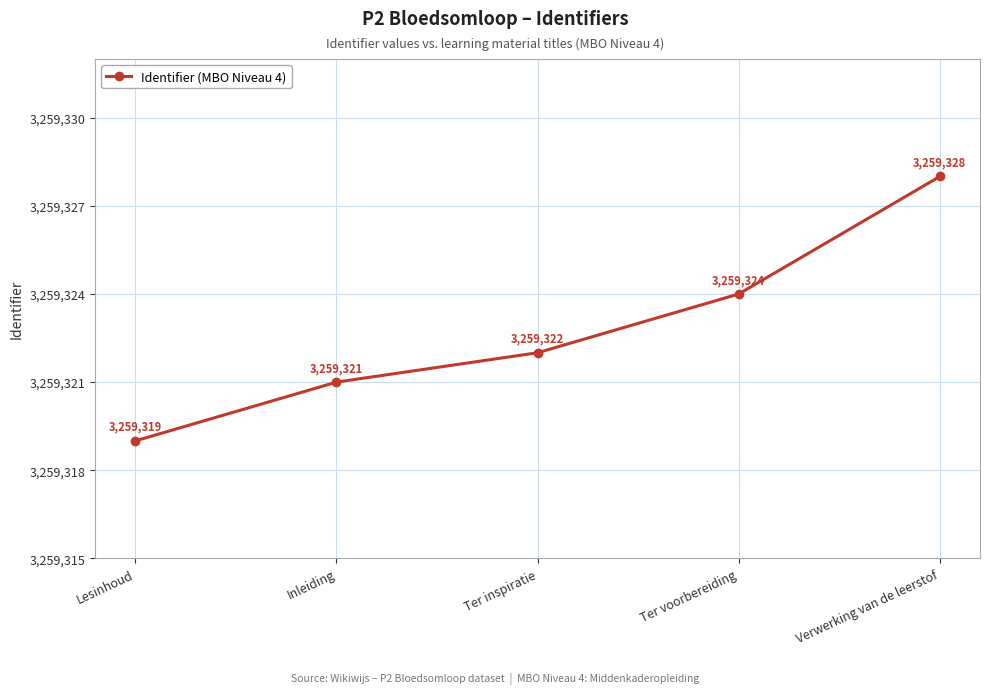

Approximately how many times larger is the value at Lesinhoud compared to Inleiding?

1.0